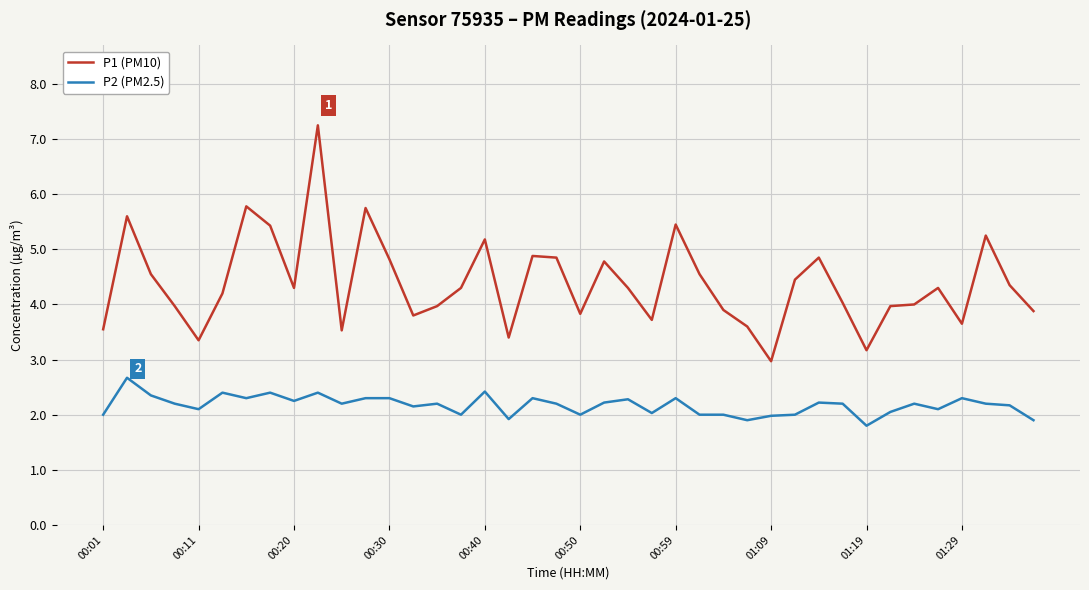

What is the difference between the second highest and second lowest values in the P1 (PM10) series?

2.6